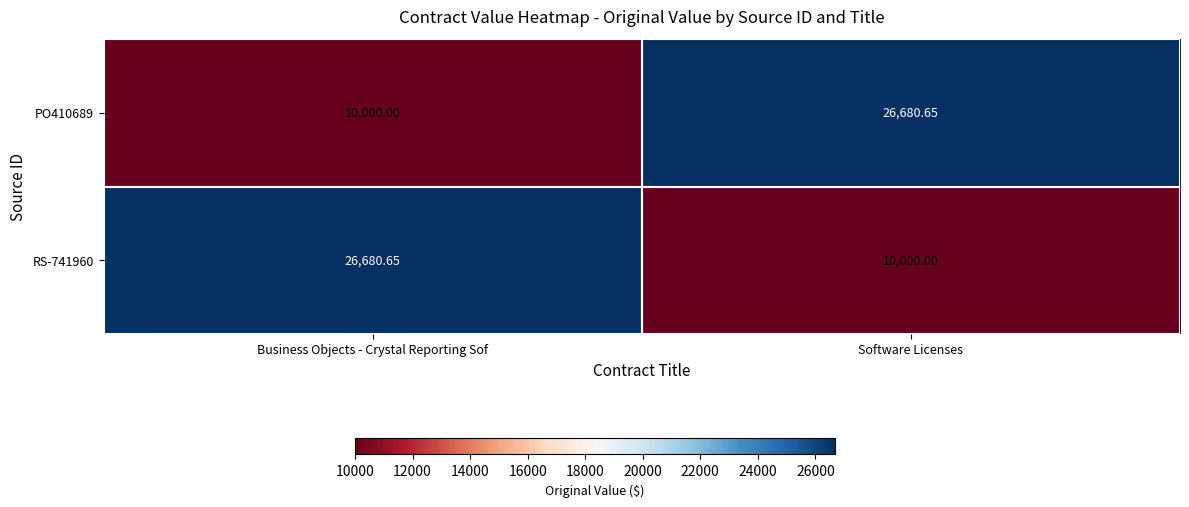

Which category has the highest value in the PO410689 series?

Software Licenses